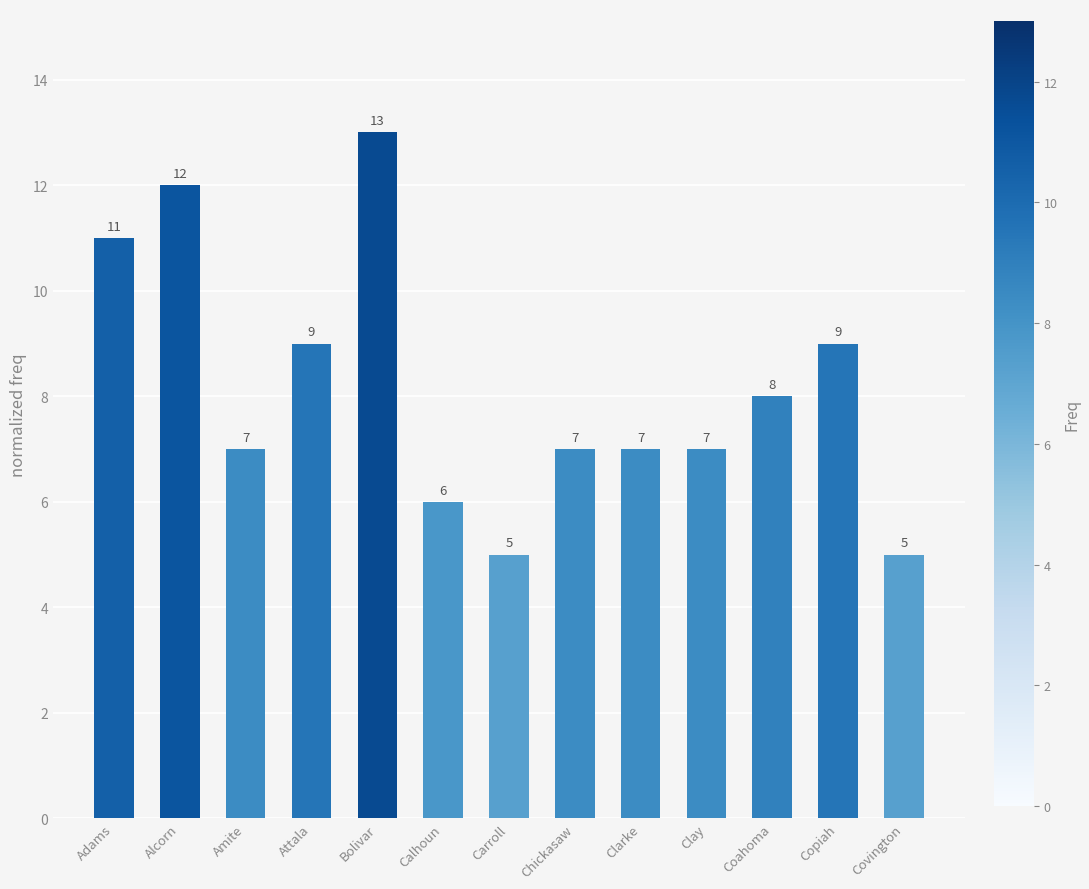

What is the label of the 13th bar from the left?

Covington